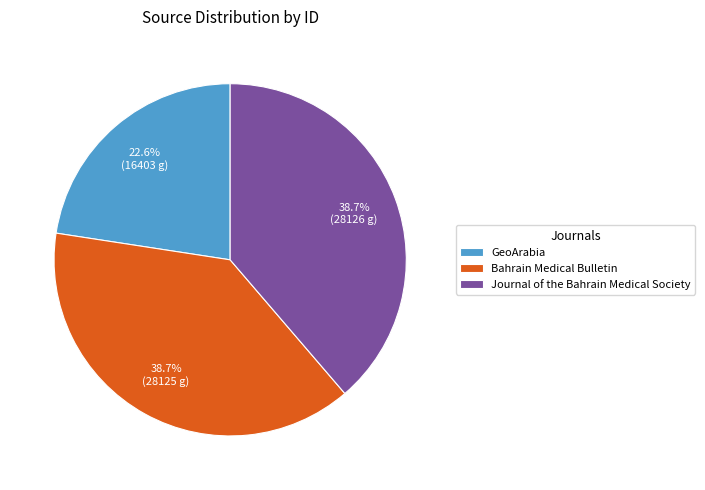

Does GeoArabia represent more than half of the total?

No